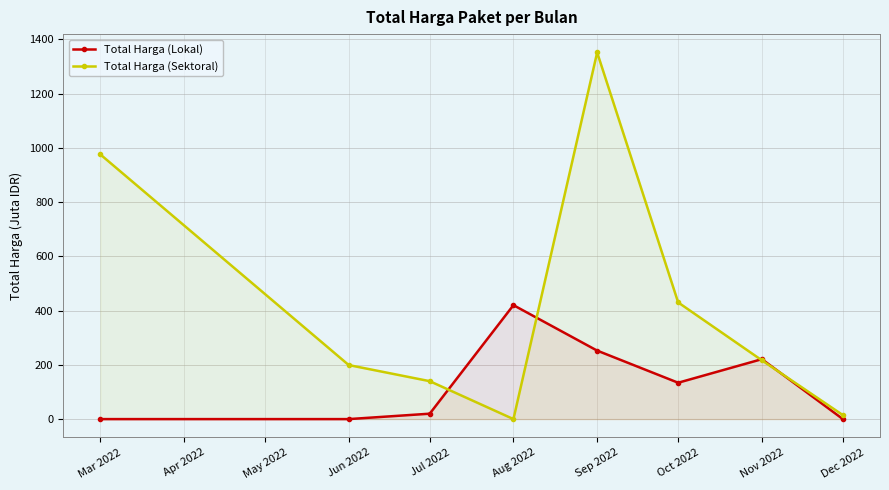

What position from the left is Oct 2022?

6